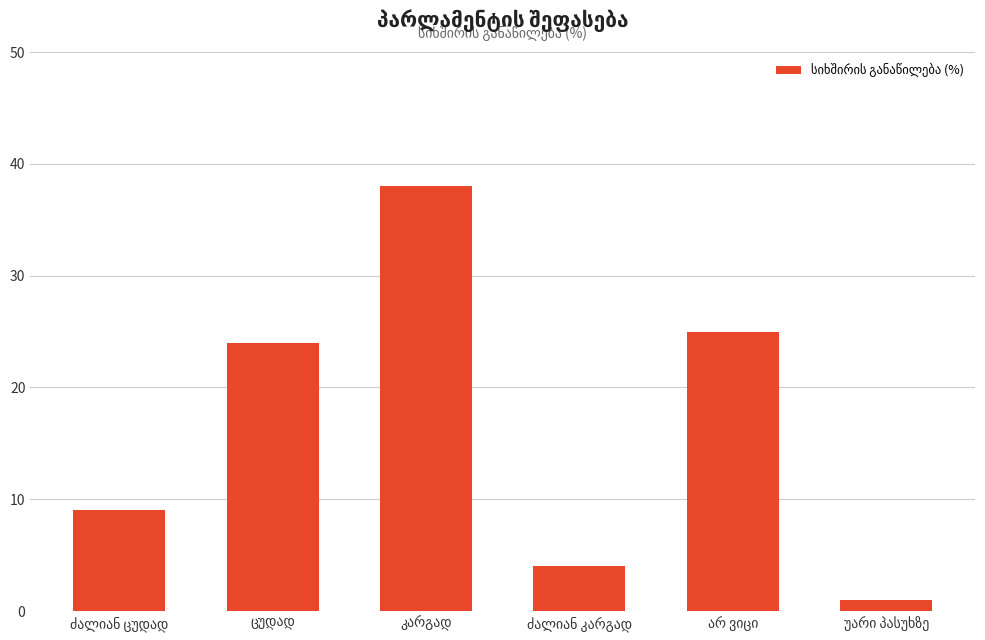

What is the sum of all values?

101